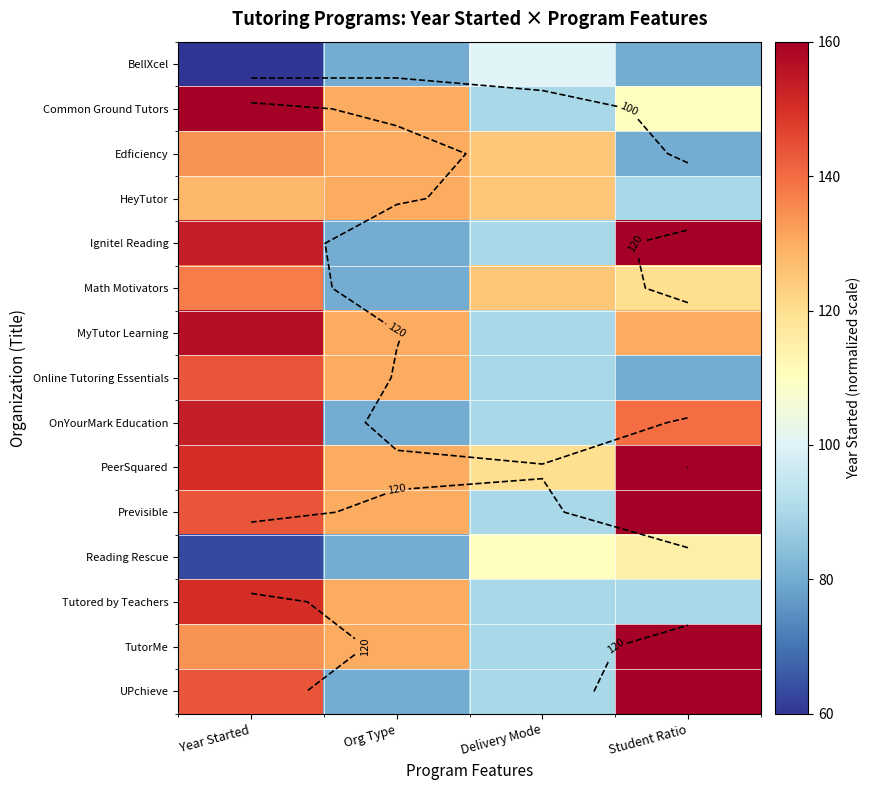

How many categories are shown in the chart?

4